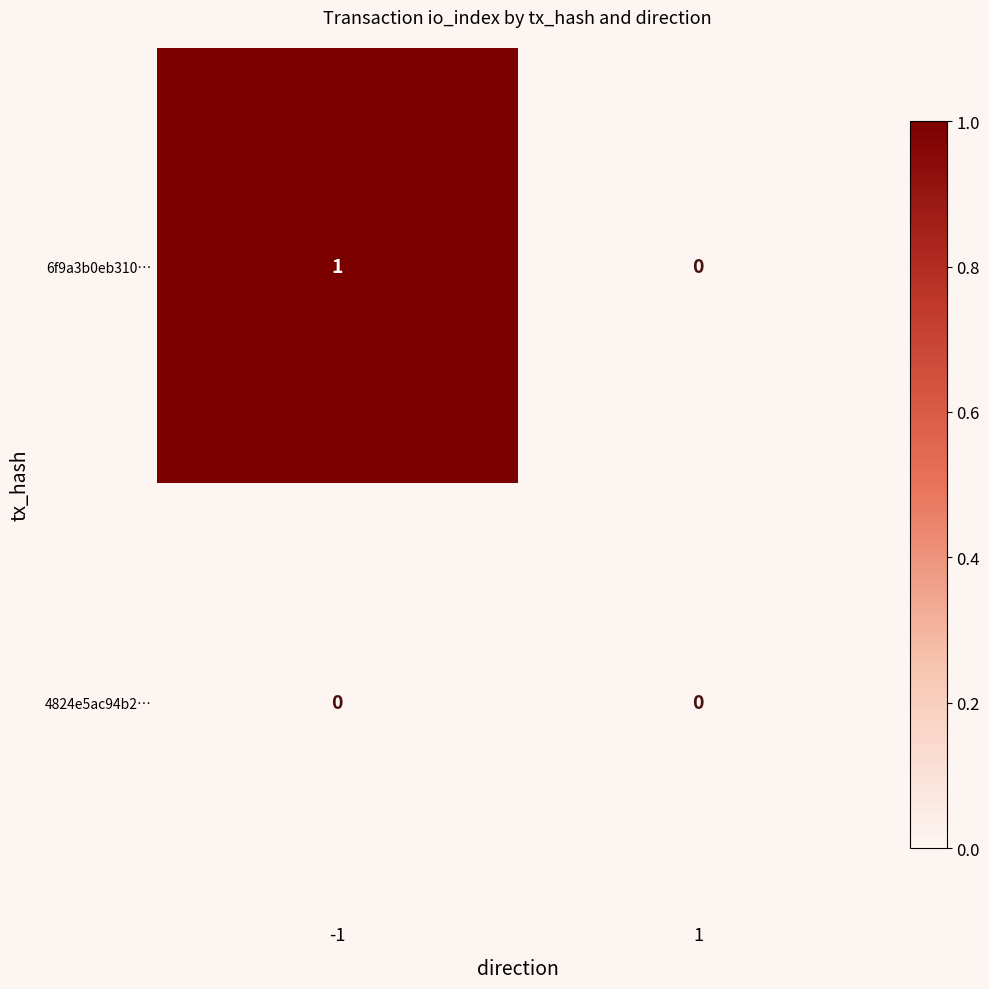

At -1, list the series in order from largest to smallest.

6f9a3b0eb310…, 4824e5ac94b2…